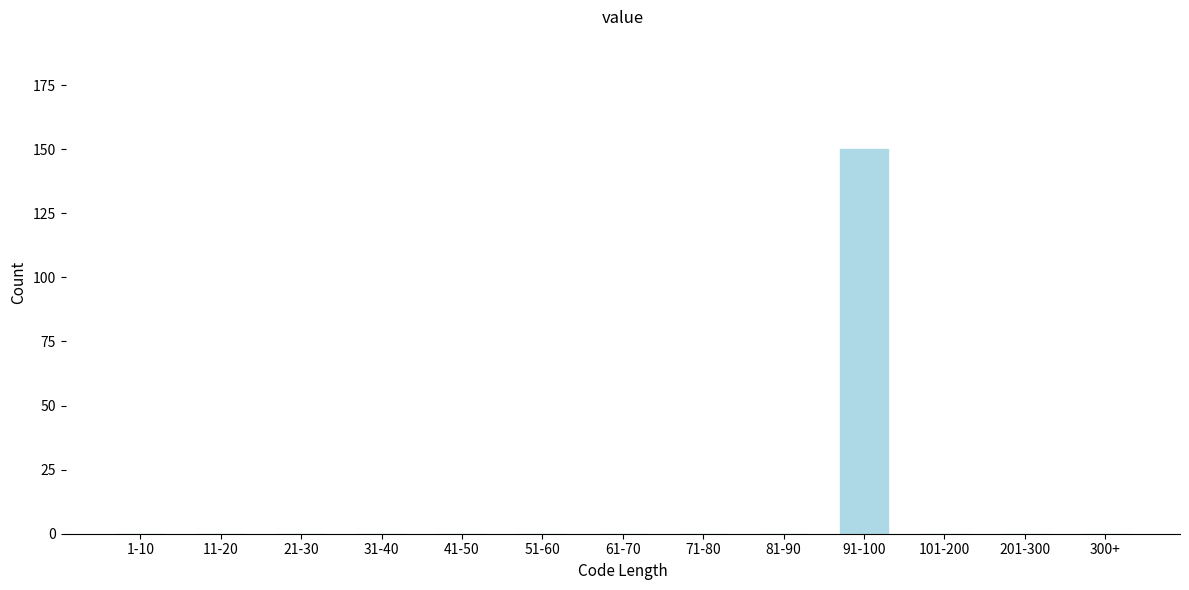

Reading left to right, what are all the values shown in this chart?

1-10=0	11-20=0	21-30=0	31-40=0	41-50=0	51-60=0	61-70=0	71-80=0	81-90=0	91-100=150	101-200=0	201-300=0	300+=0